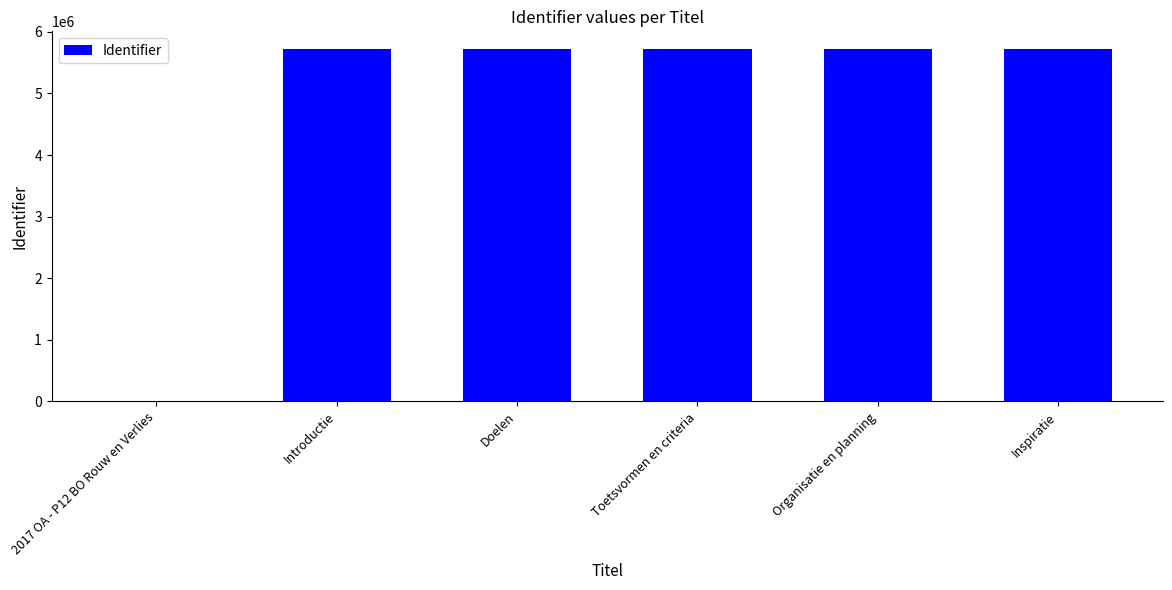

What is the change in value from 2017 OA - P12 BO Rouw en Verlies to Introductie?

+5722561